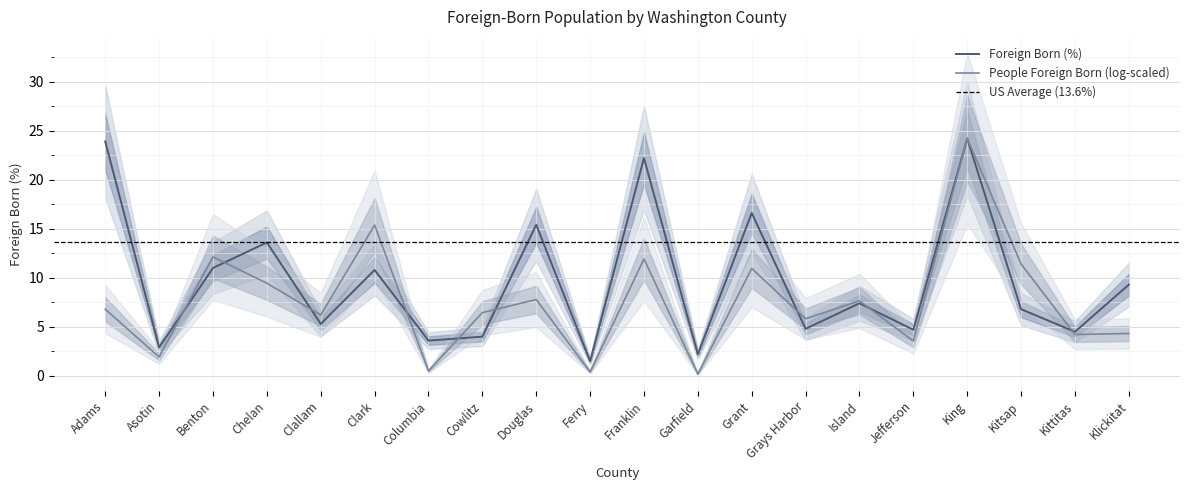

Reading left to right, list all the values displayed in this chart.

23.9	2.9	11.0	13.6	5.3	10.8	3.6	4.0	15.4	1.5	22.2	2.2	16.6	4.8	7.4	4.7	24.2	6.8	4.5	9.3